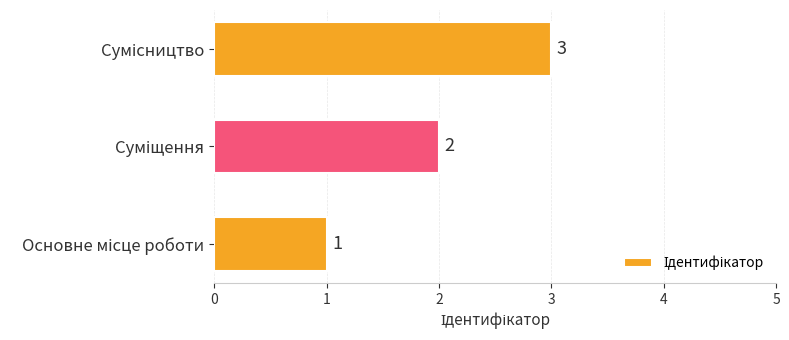

What is the maximum value shown in the chart?

3